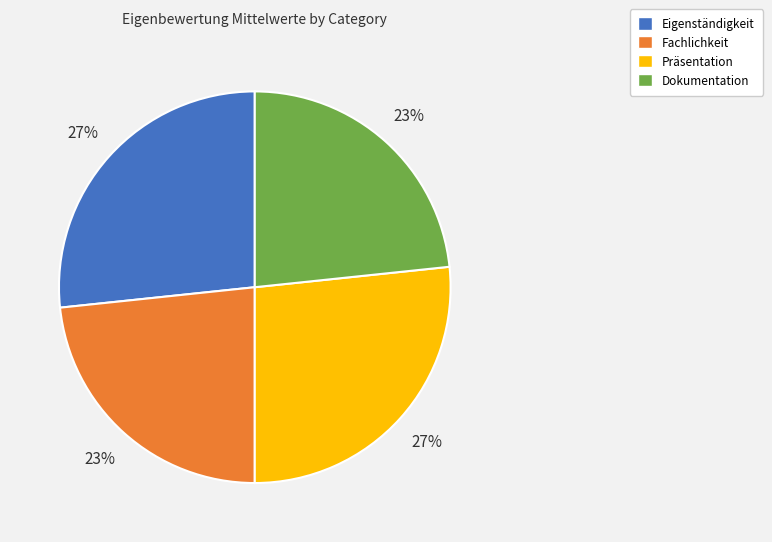

How many segments does this pie chart have?

4